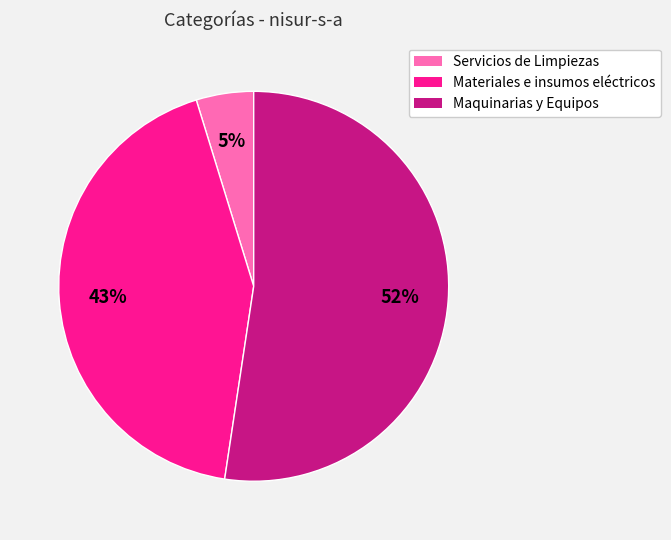

To the nearest percent, what is the combined percentage of Maquinarias y Equipos and Materiales e insumos eléctricos?

95%